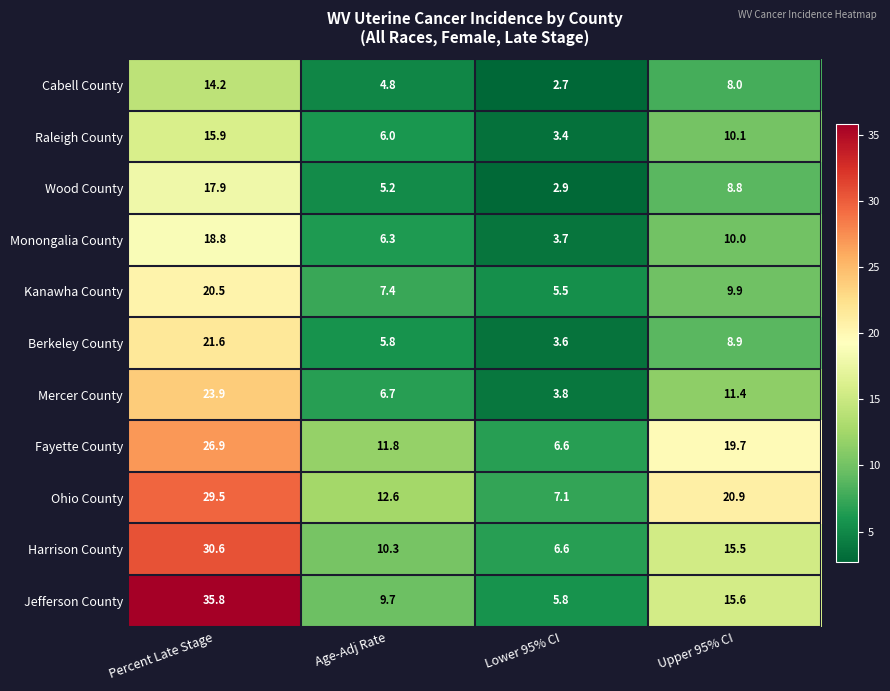

At Age-Adj Rate, list the series in order from largest to smallest.

Ohio County, Fayette County, Harrison County, Jefferson County, Kanawha County, Mercer County, Monongalia County, Raleigh County, Berkeley County, Wood County, Cabell County